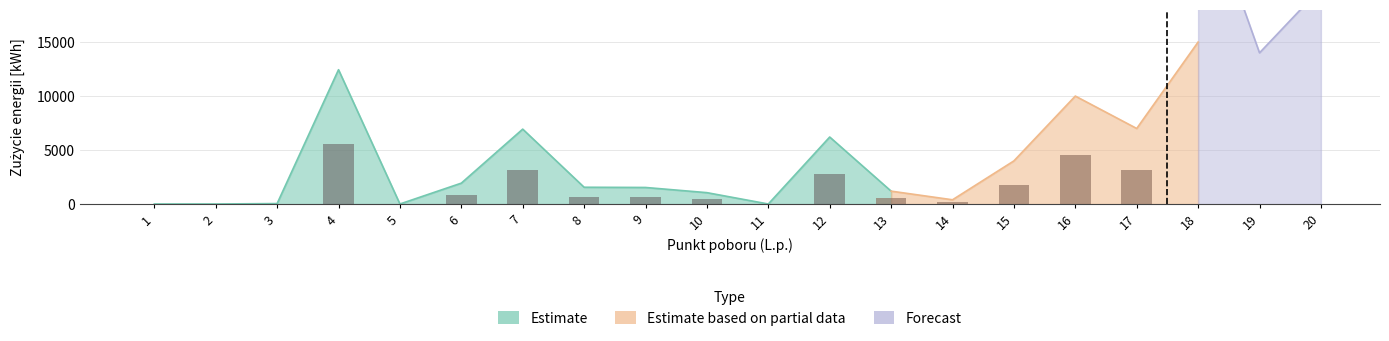

What is the maximum value for Łączne zużycie (suma)?

30000